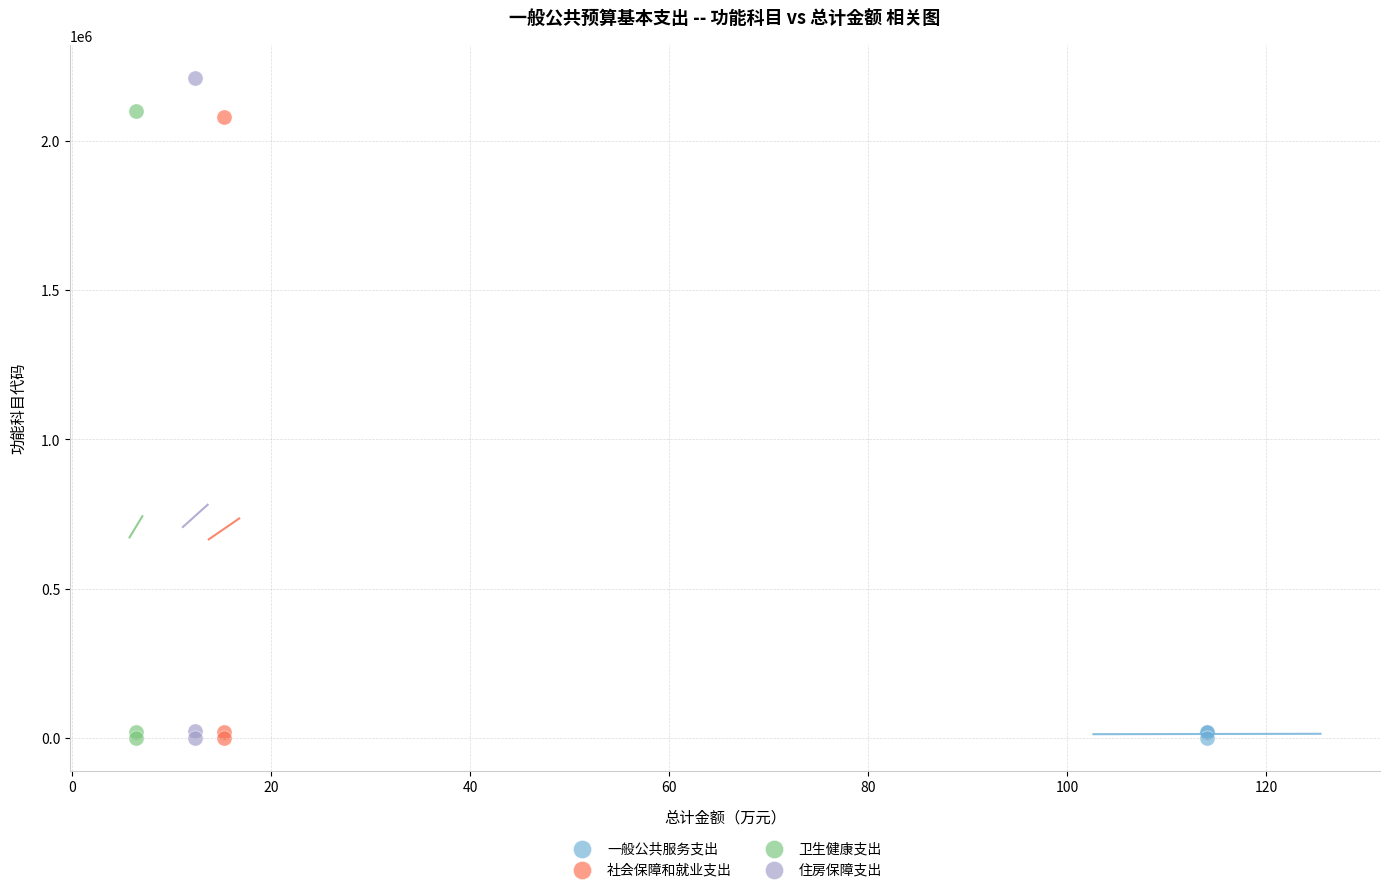

What are all the series names shown in the legend?

一般公共服务支出, 社会保障和就业支出, 卫生健康支出, 住房保障支出